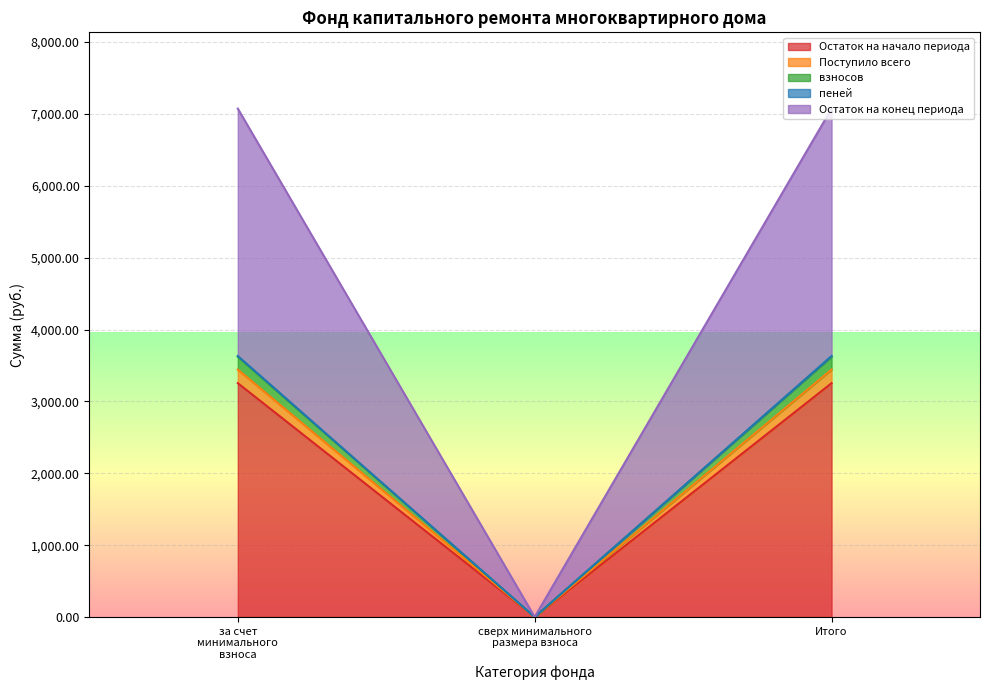

Count the number of data series in this chart.

5